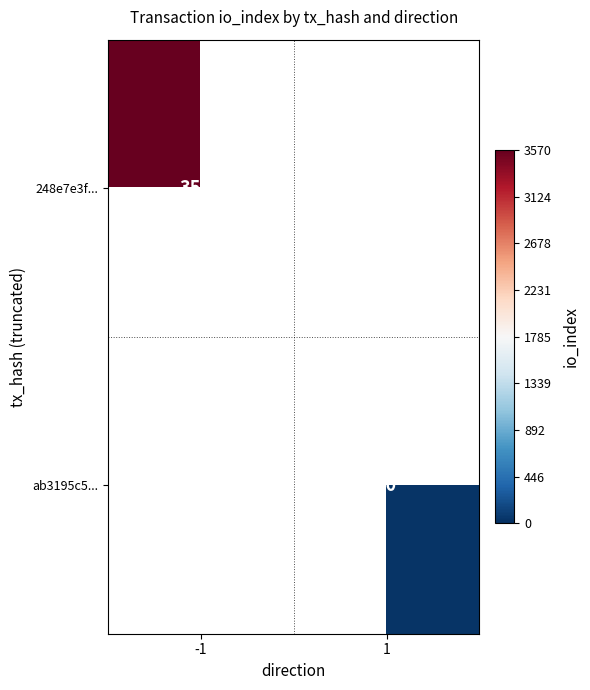

At which category does the chart reach its minimum across all series?

1